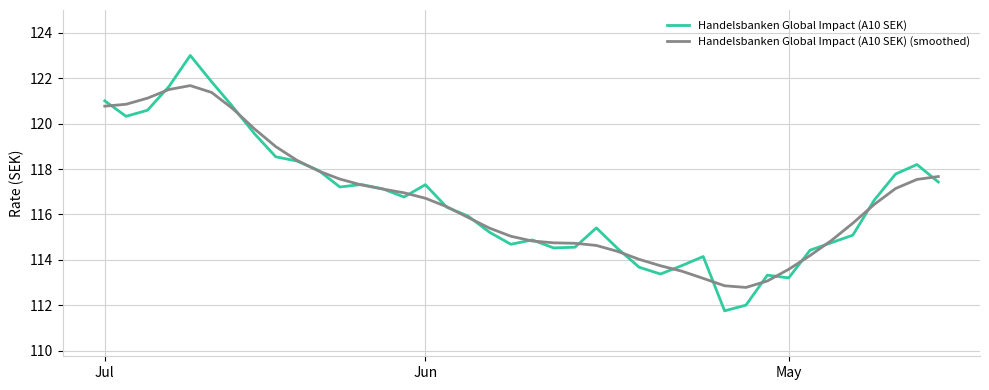

What is the average value of the Handelsbanken Global Impact (A10 SEK) (smoothed) series?

116.6